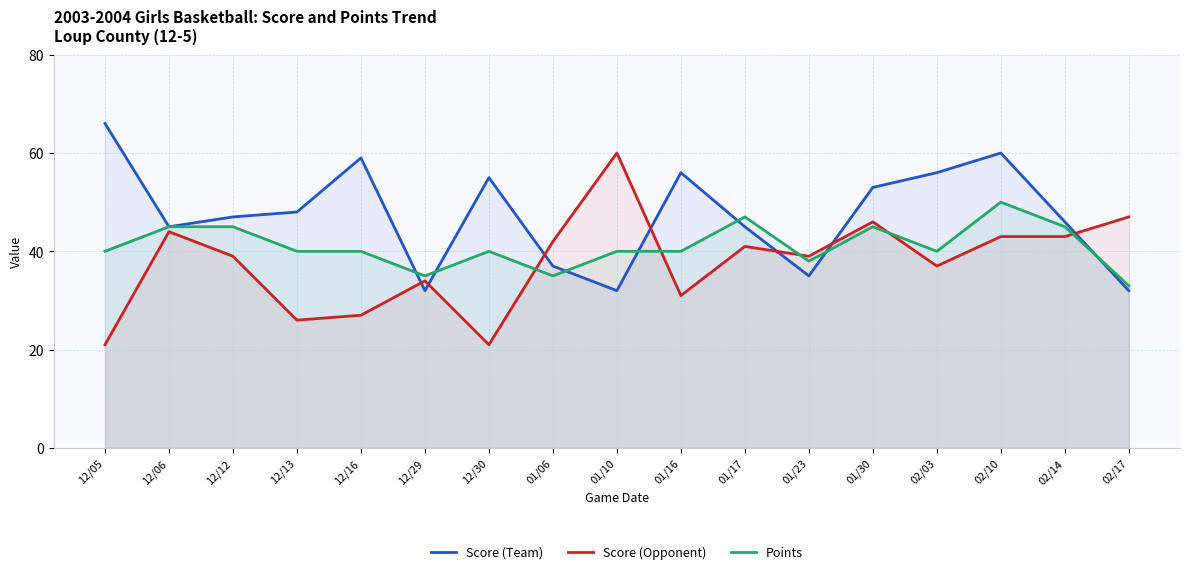

How many times do Score (Team) and Score (Opponent) cross each other?

7